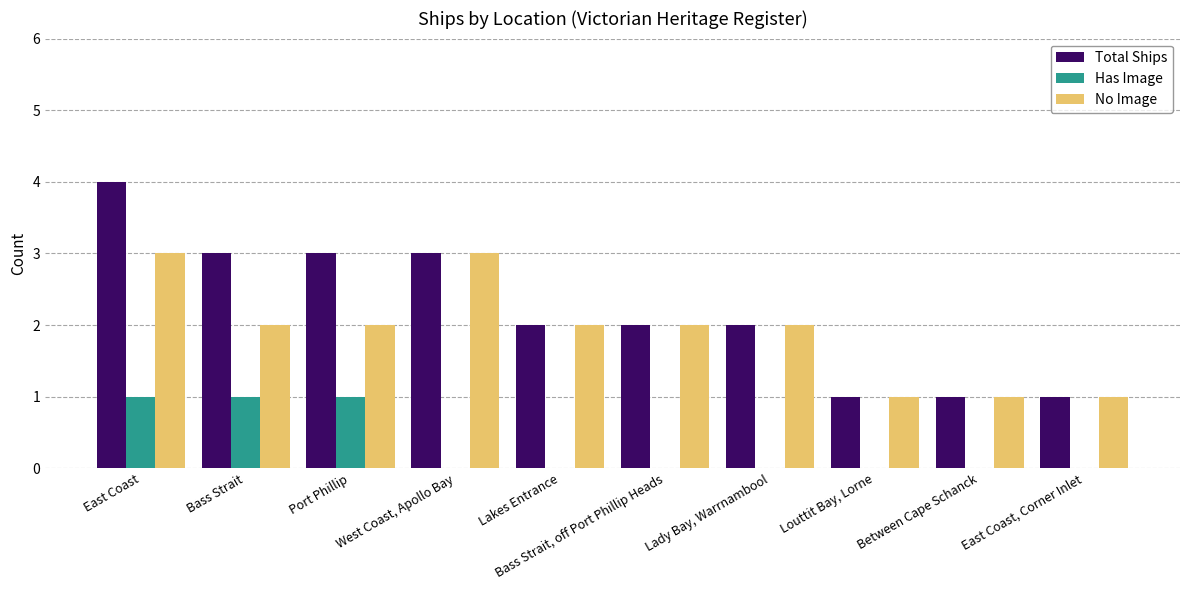

What is the maximum value shown in the chart?

4